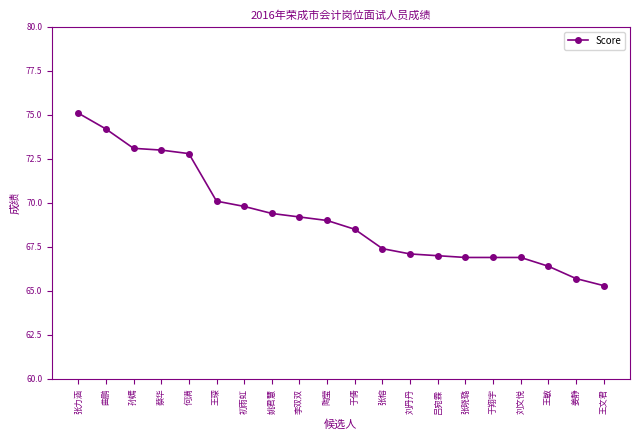

Between 孙嫣 and 姚君慧, which is larger?

孙嫣